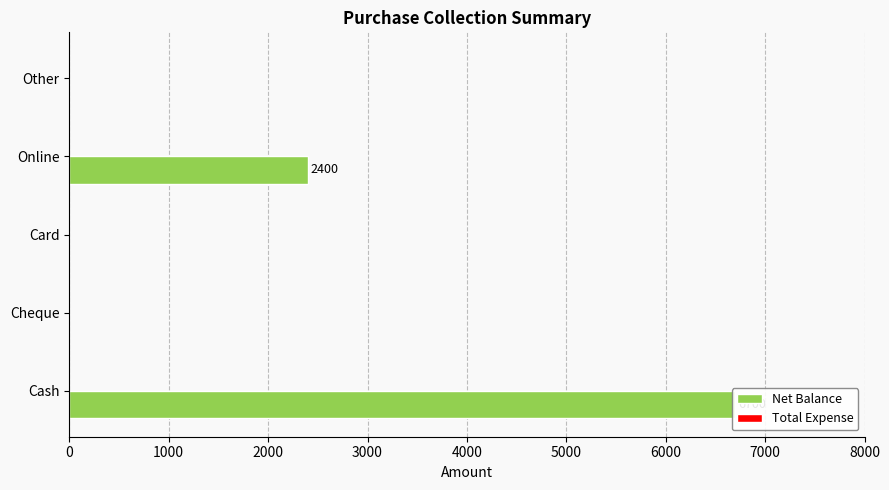

Rank the series by their maximum value, from lowest to highest.

Total Expense, Net Balance